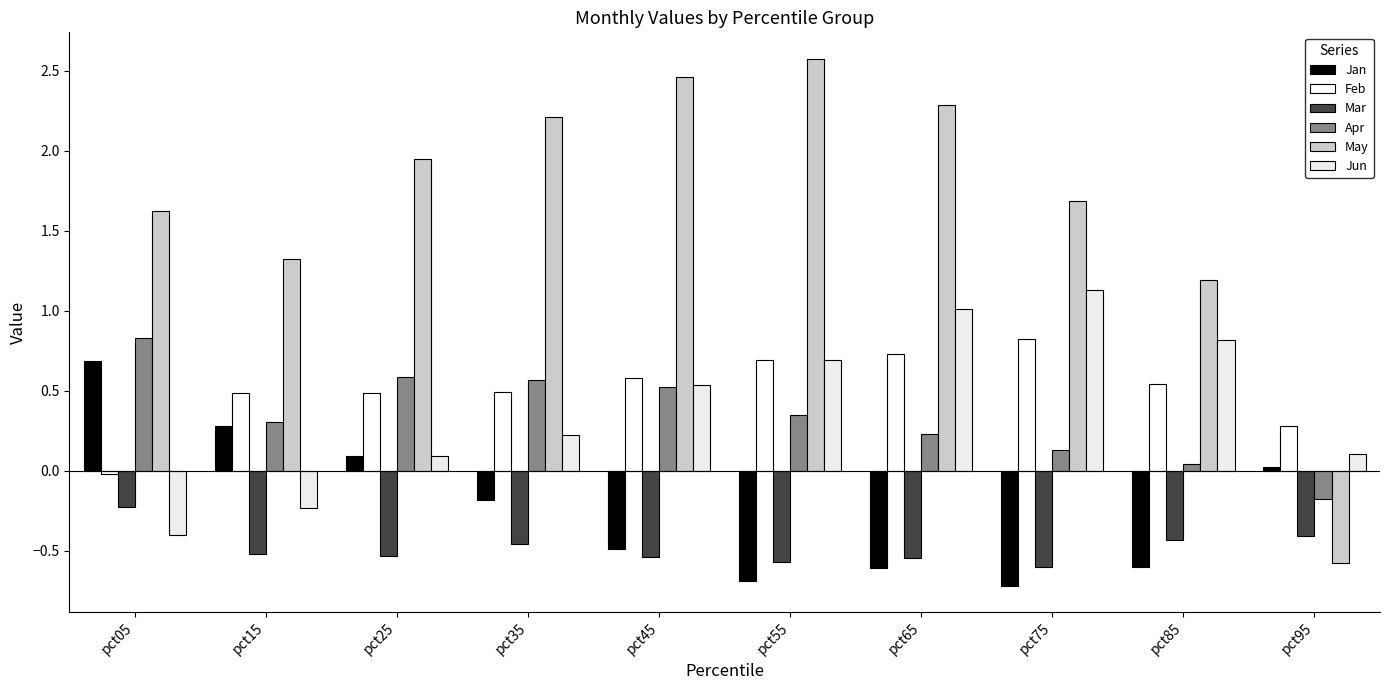

At which label is Jun closest to 0?

pct25